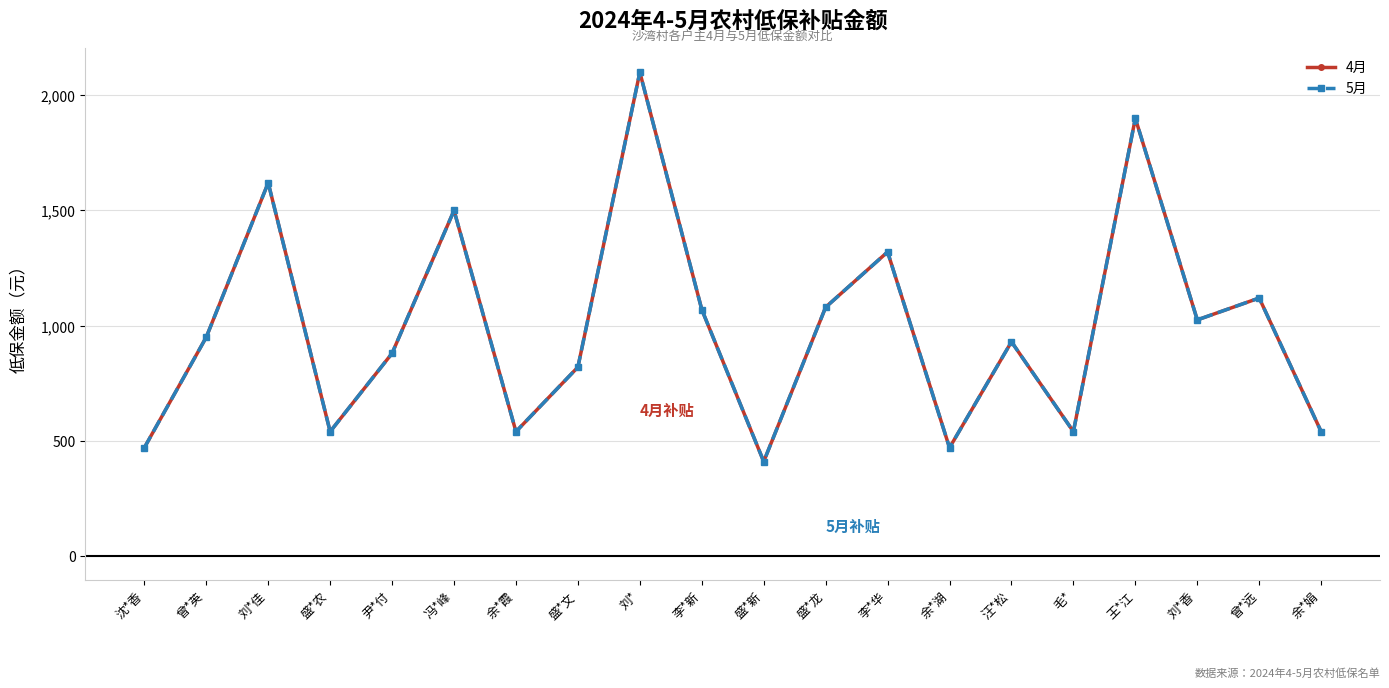

Is this an area chart (filled region under the line)?

No